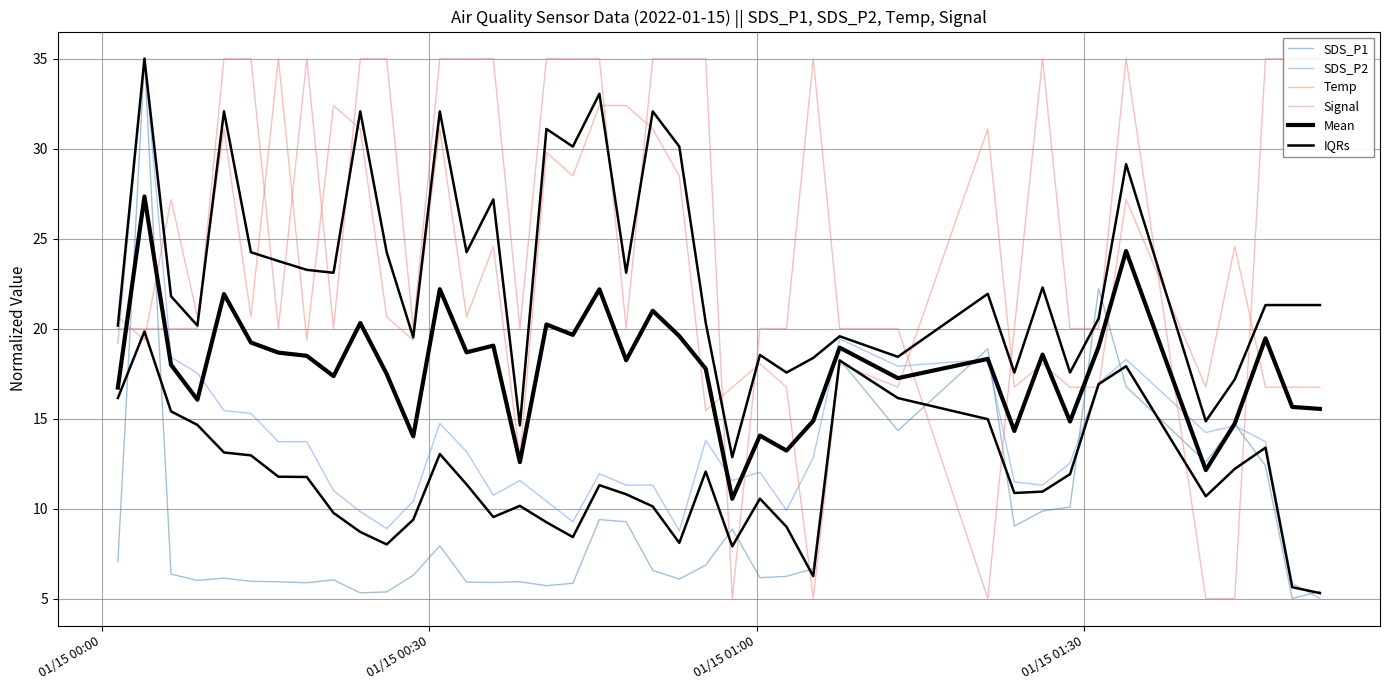

Does the chart display data point markers on the line(s)?

No